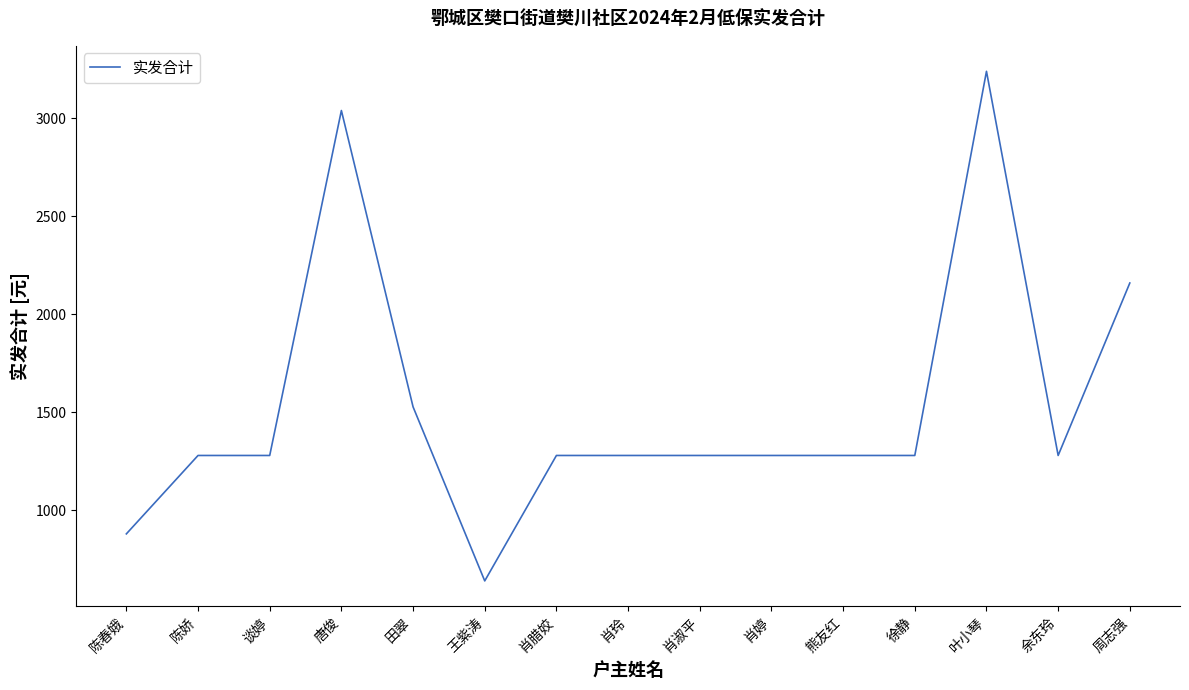

What is the ratio of the value at 陈春娥 to the value at 叶小琴?

0.3